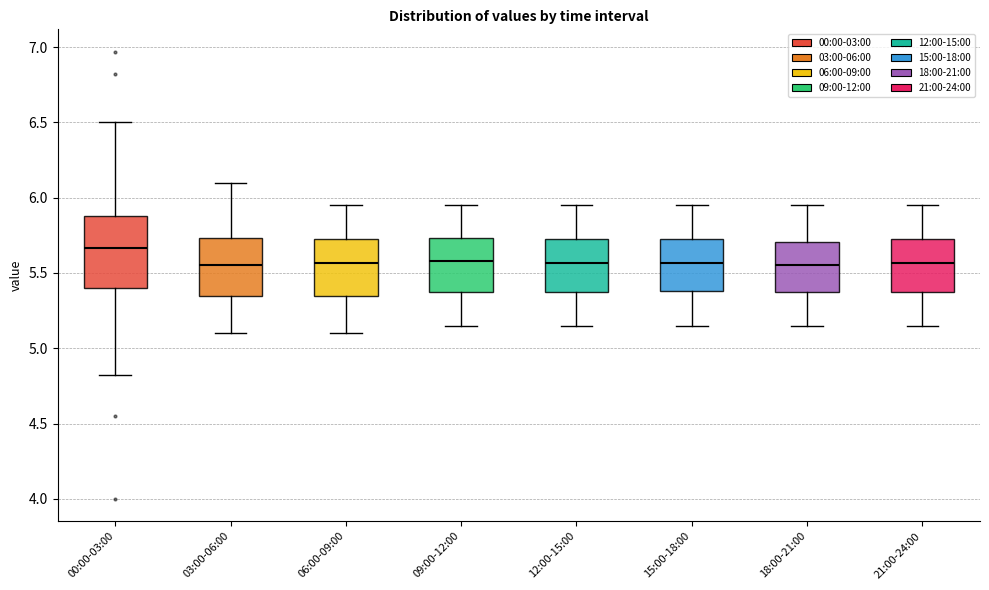

Where does the median line of the box for 15:00-18:00 sit on the y-axis? The values are not printed on the chart, so give them approximately, as read against the axis.

5.55